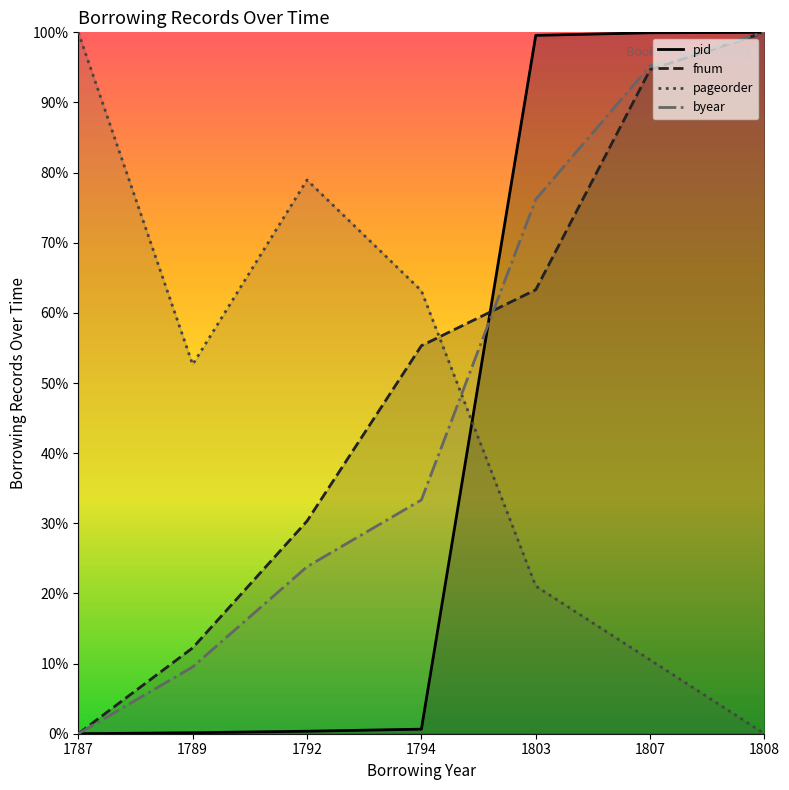

Where is pageorder nearest to the value 50?

1789